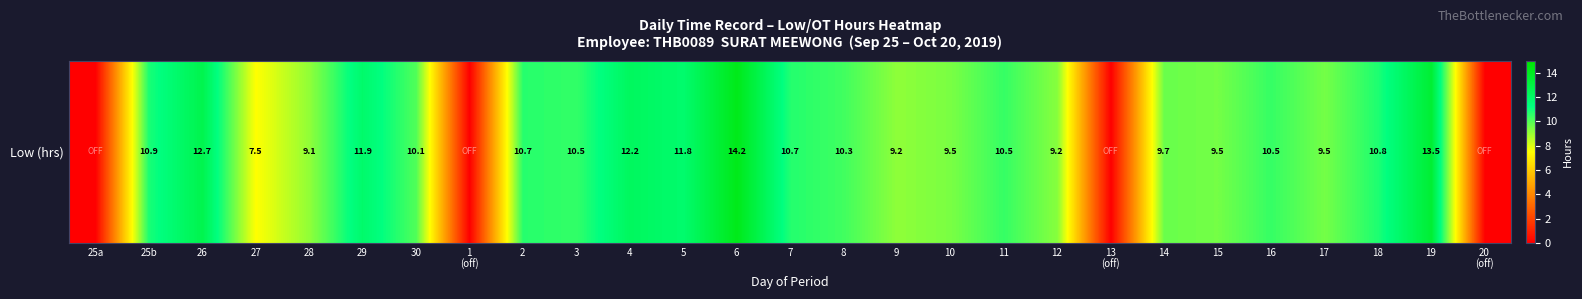

At which category does the chart reach its peak across all series?

6